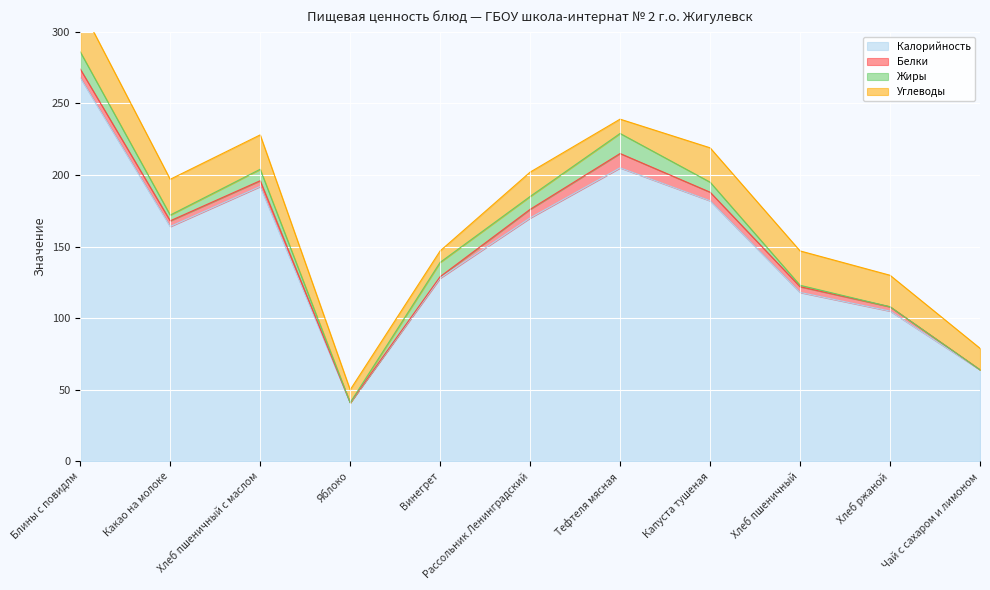

Does the chart display data point markers on the line(s)?

No